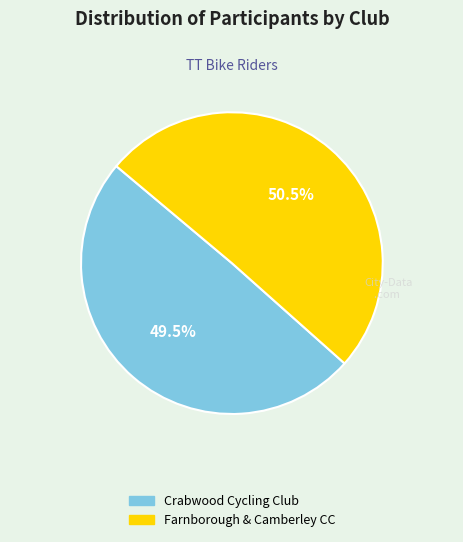

Between Farnborough & Camberley CC and Crabwood Cycling Club, which is larger?

Farnborough & Camberley CC